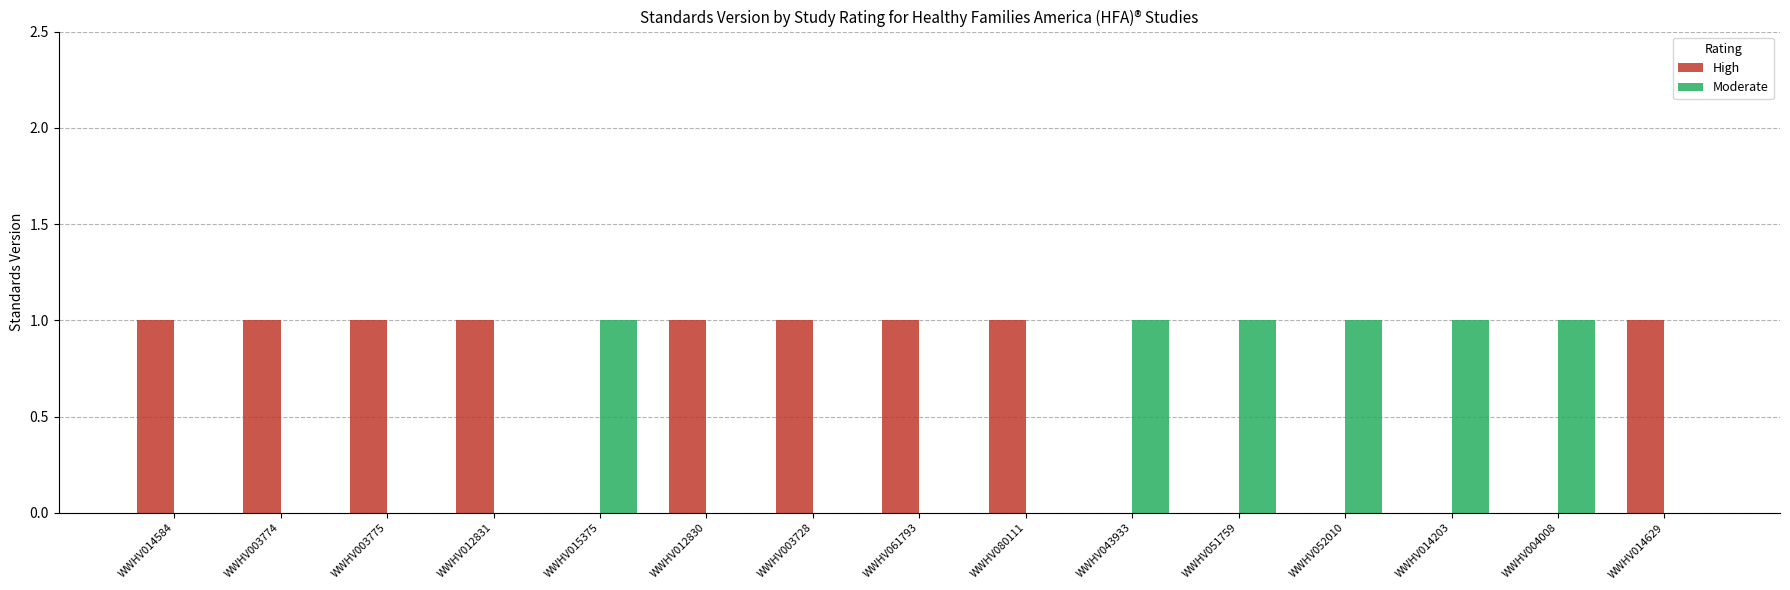

Reading right to left, what are all the values shown in this chart?

High: 1	0	0	0	0	0	1	1	1	1	0	1	1	1	1
Moderate: 0	1	1	1	1	1	0	0	0	0	1	0	0	0	0